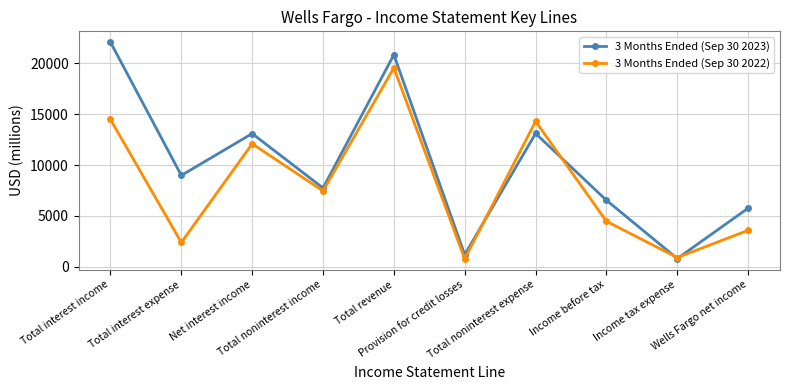

What is the value of the 3 Months Ended (Sep 30 2023) point at the 2nd from the left?

8988